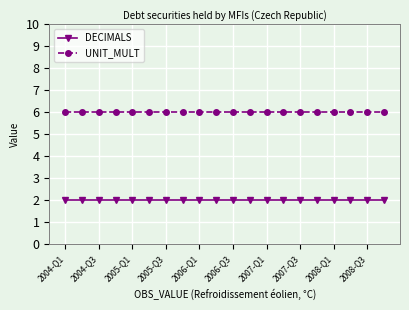

What is the maximum value shown in the chart?

6